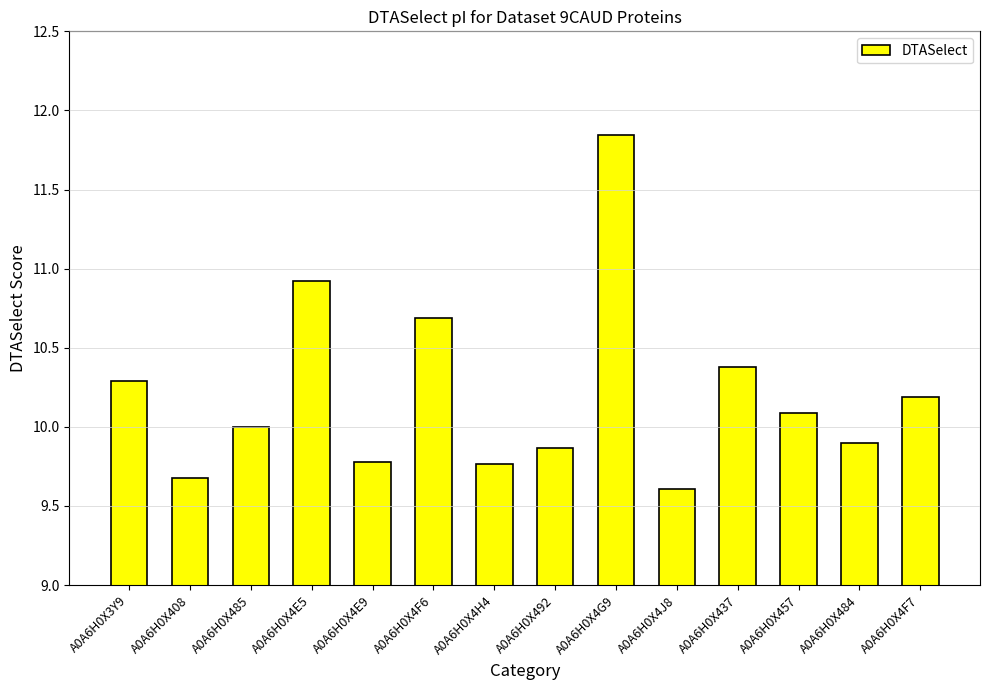

At which label does the data first exceed 10?

A0A6H0X3Y9